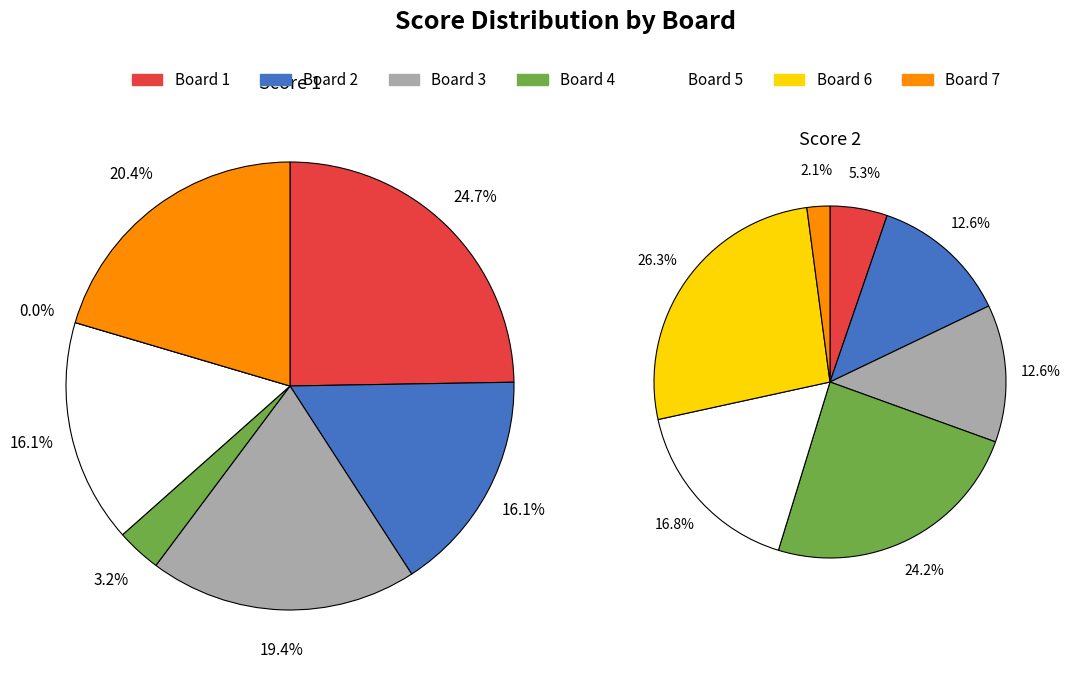

Which series has the largest range (max minus min)?

Score 1